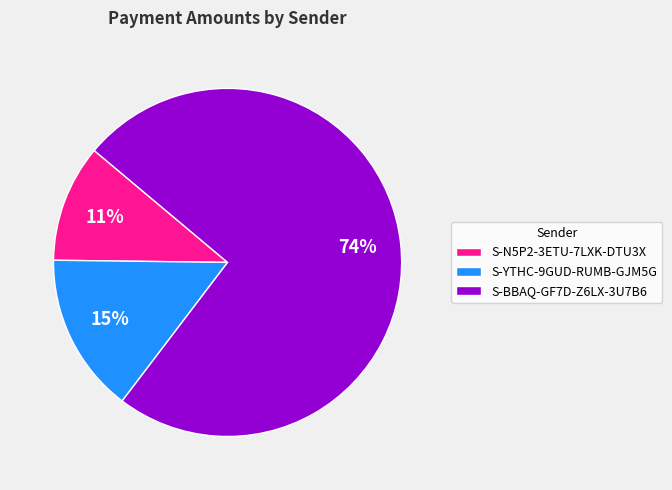

To the nearest percent, what is the combined percentage of S-YTHC-9GUD-RUMB-GJM5G and S-BBAQ-GF7D-Z6LX-3U7B6?

89%